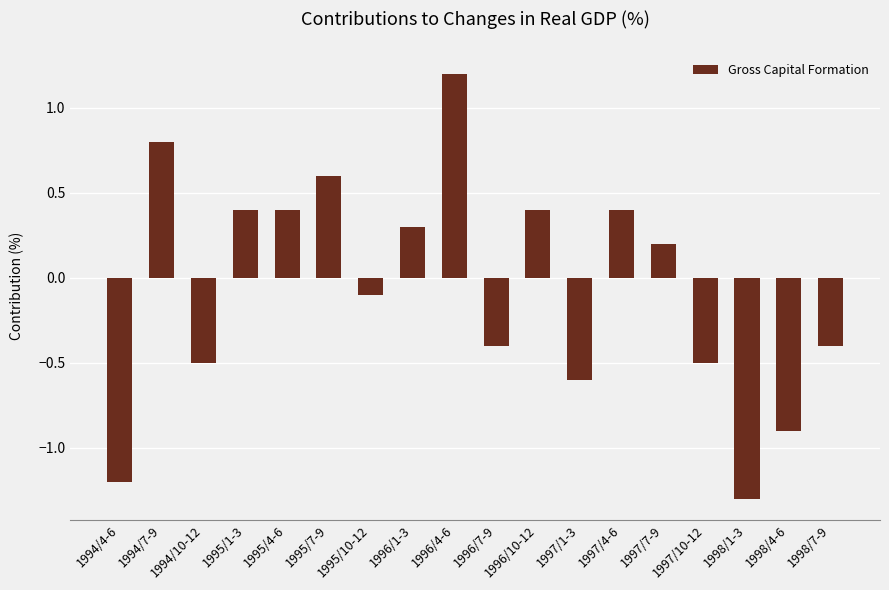

What is the difference between the values at 1994/4-6 and 1997/4-6?

1.6